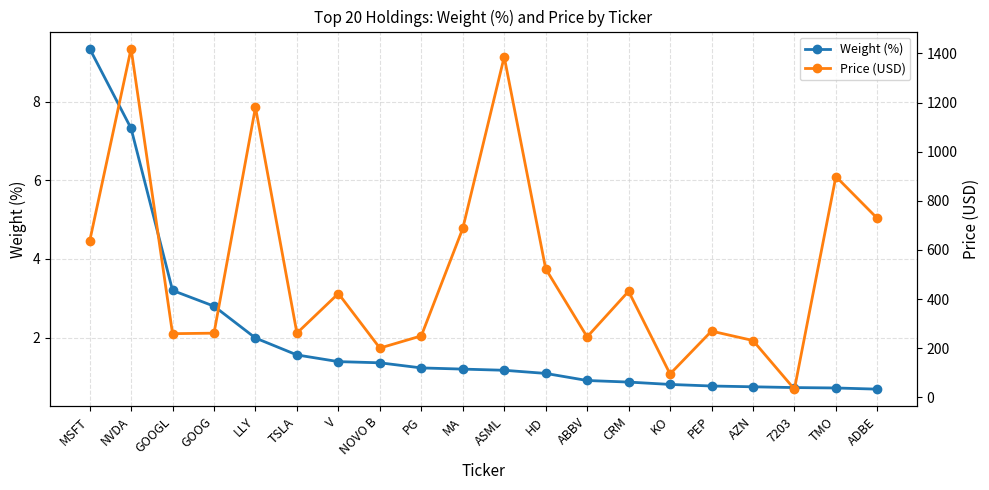

What is the label of the 8th point from the left?

NOVO B